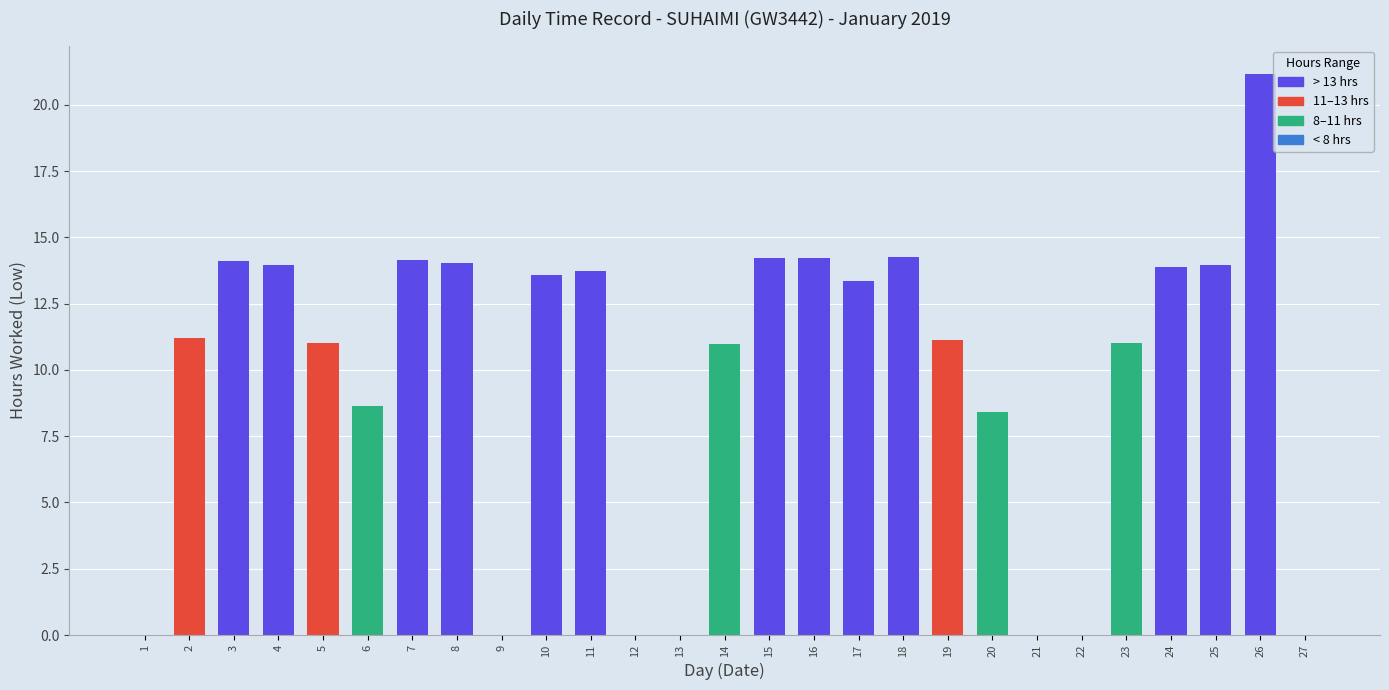

Is it true that the value at 6 is 8.6?

True